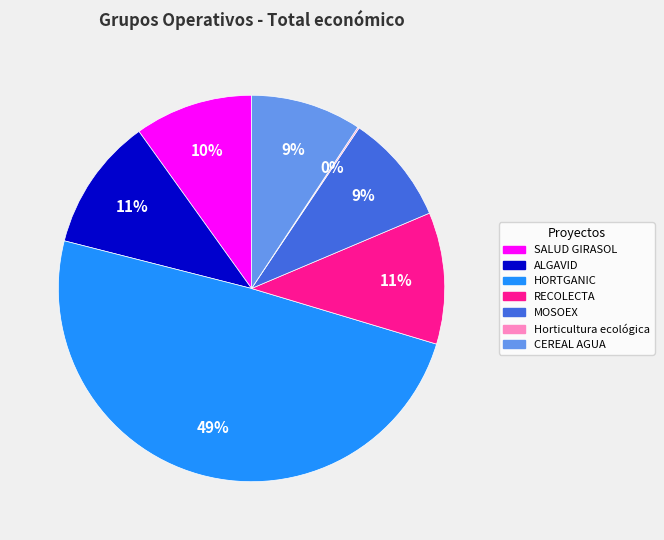

To the nearest percent, what is the difference between the largest and smallest slice percentages?

49%